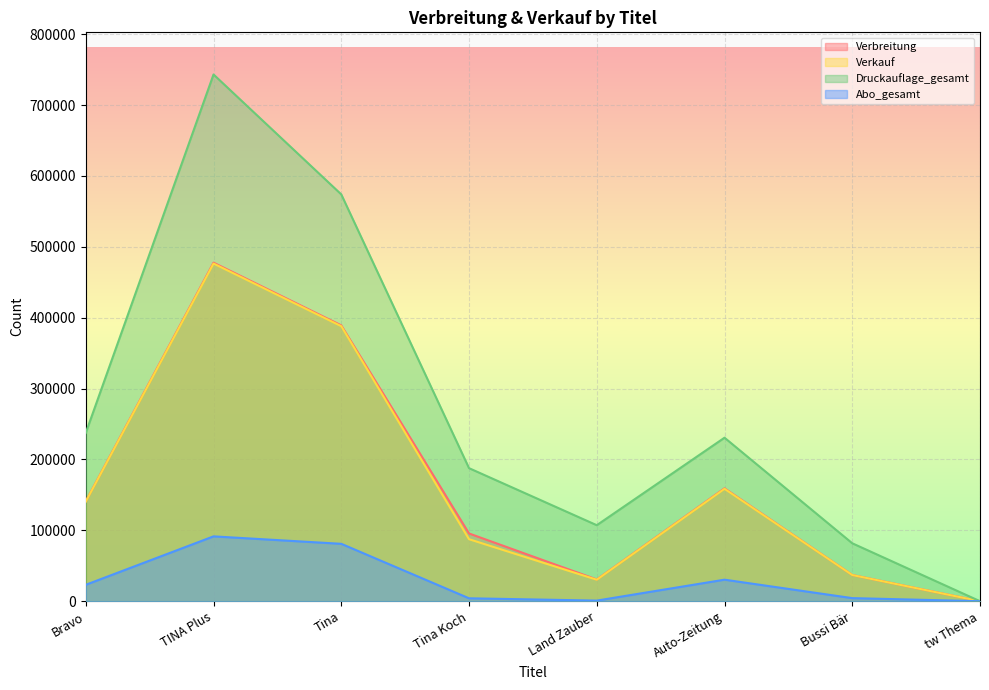

How many positive values does the Verbreitung series have?

7